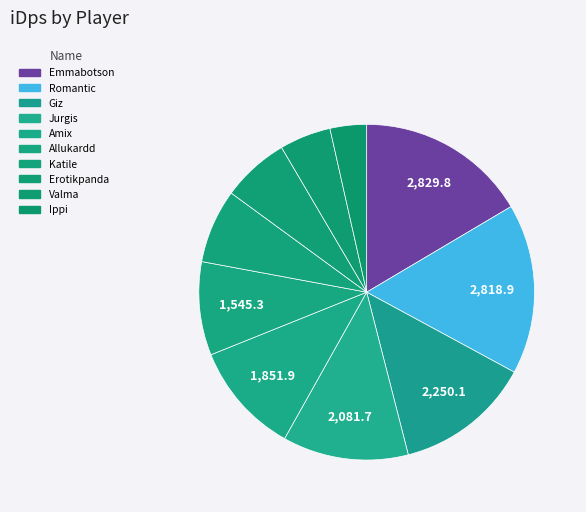

Rank the categories by value from highest to lowest.

Emmabotson, Romantic, Giz, Jurgis, Amix, Allukardd, Katile, Erotikpanda, Valma, Ippi